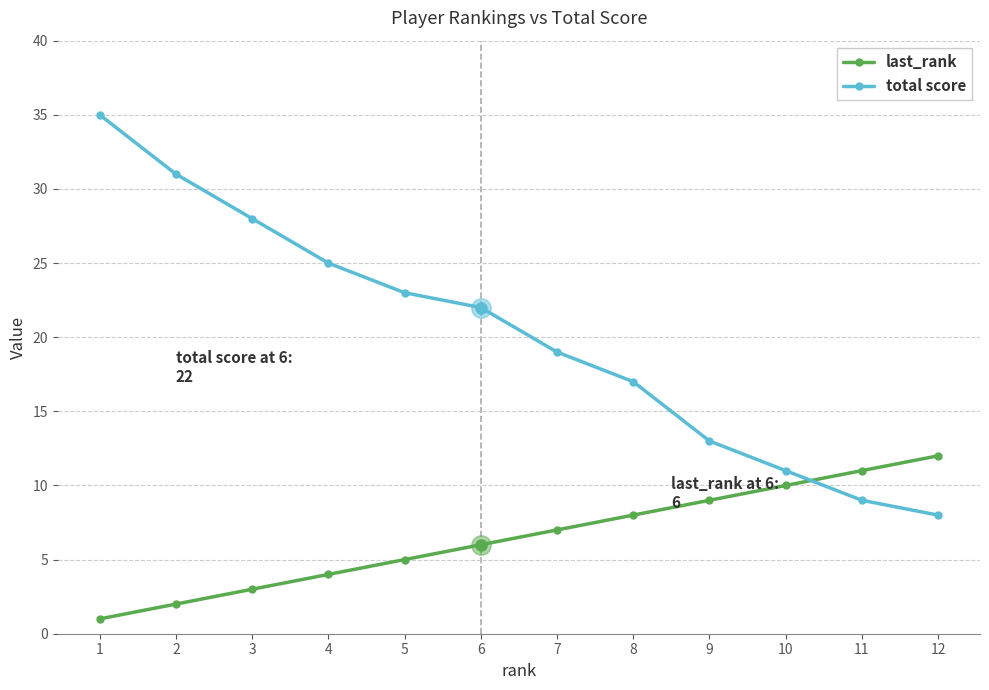

At which category does the chart reach its minimum across all series?

1